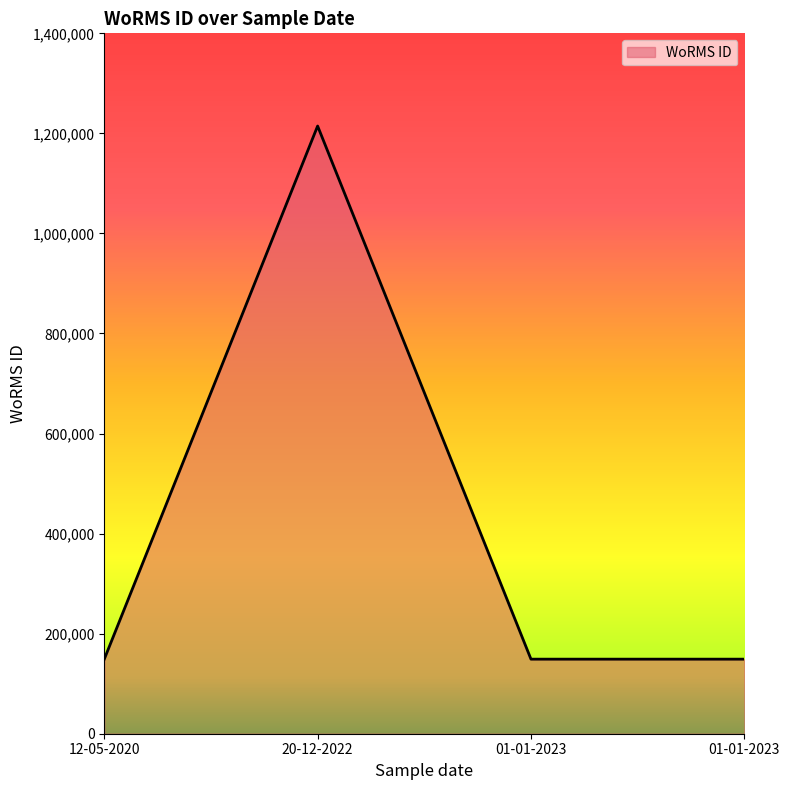

Is this an area chart (filled region under the line)?

Yes